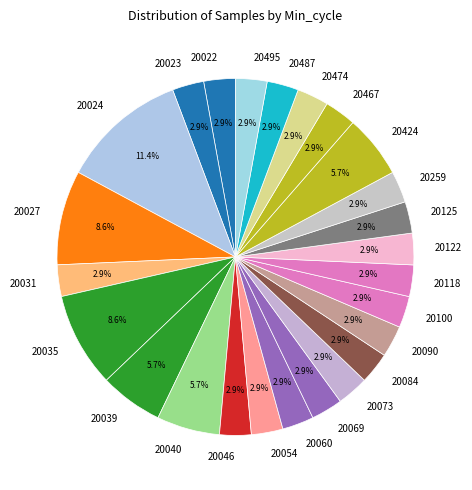

What portion of the pie excludes 20424?

94.3%